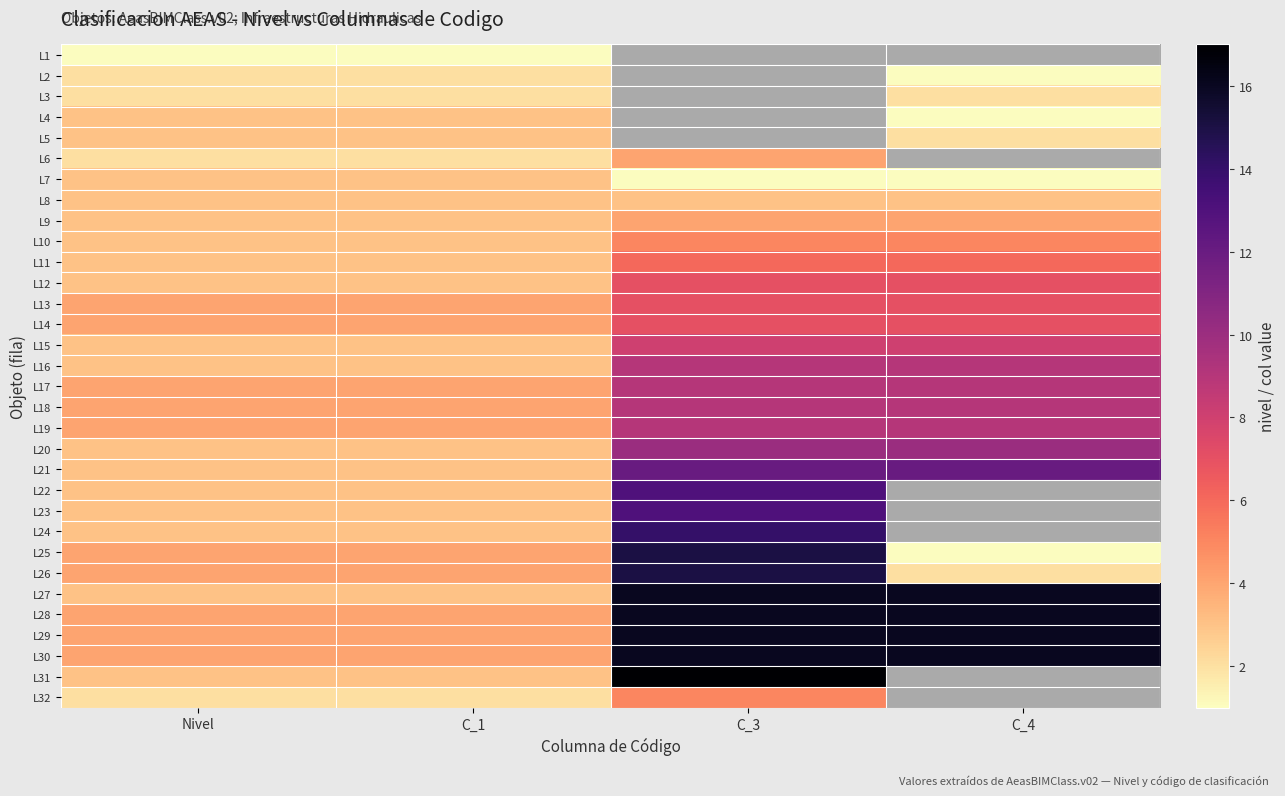

The L15 series shows 2.2 at C_4. True or false?

False